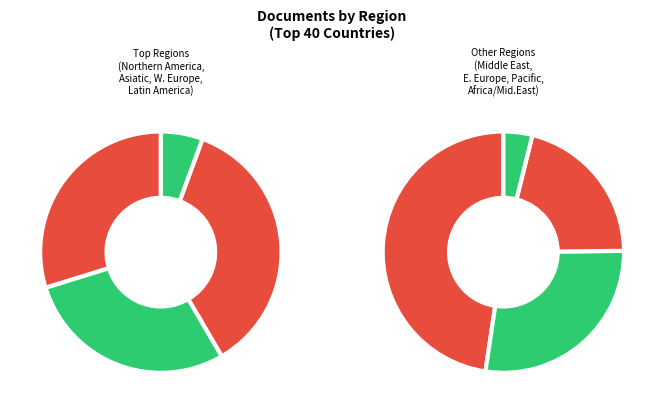

Is it true that Asiatic Region is 10% of the pie?

True